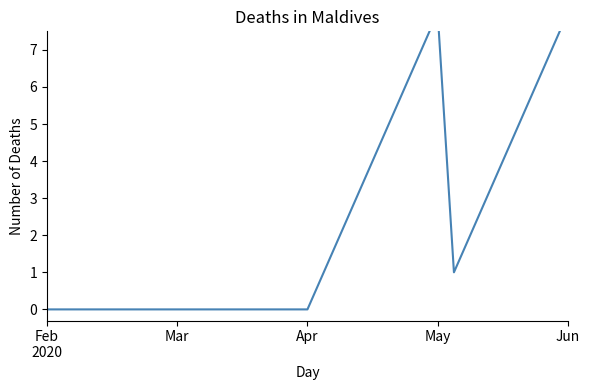

What is the difference between the values at 32 and 30?

2